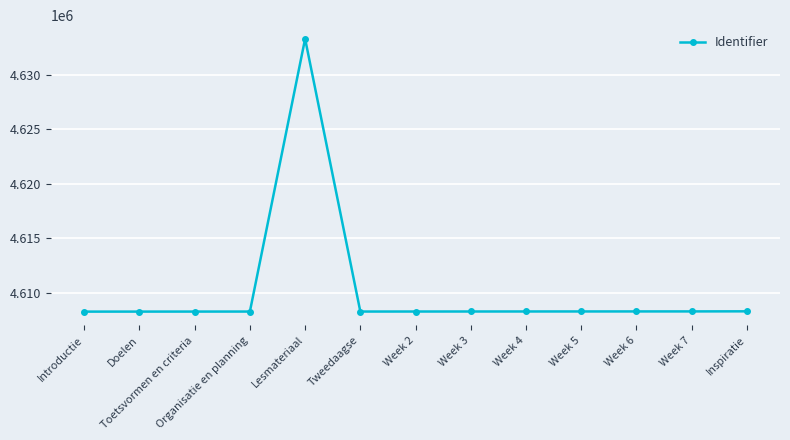

What is the average value?

4610206